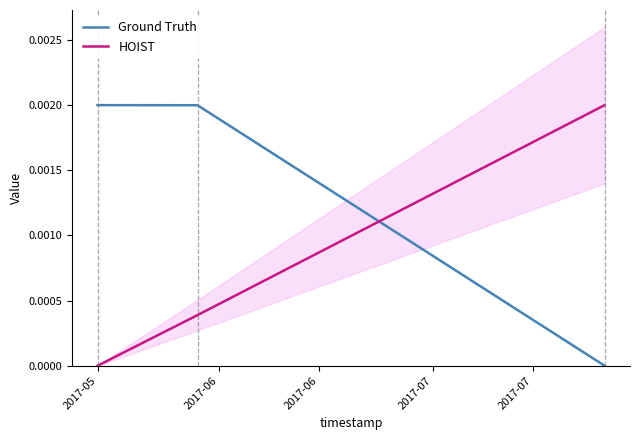

Is it true that HOIST equals 0.0 at 2017-06?

False